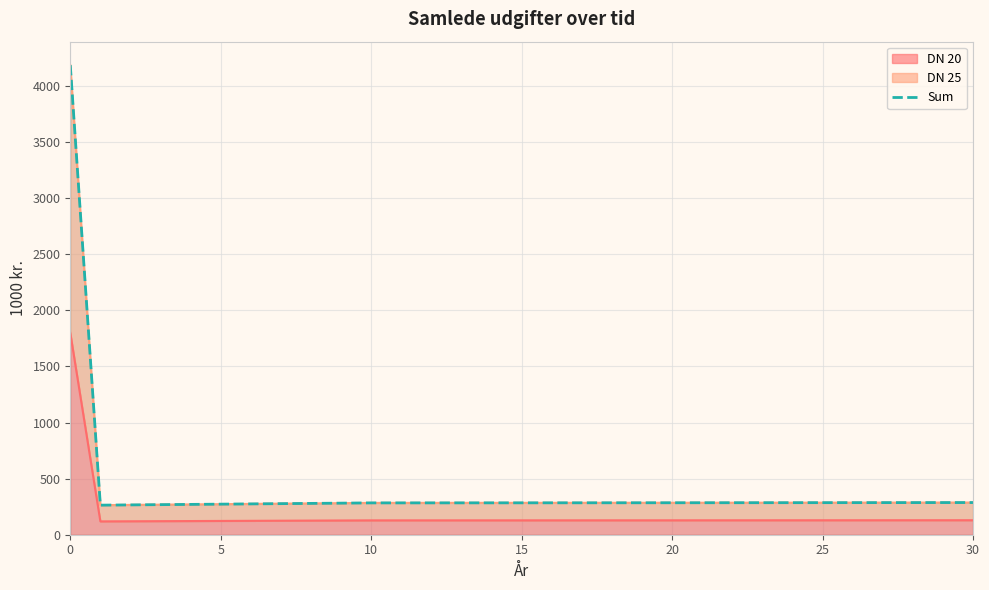

The value at 27 is 286.3. True or false?

True